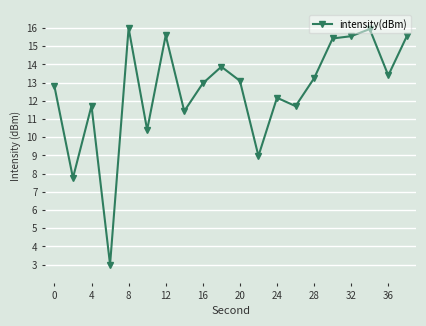

What is the value of the 2nd point from the left?

7.8